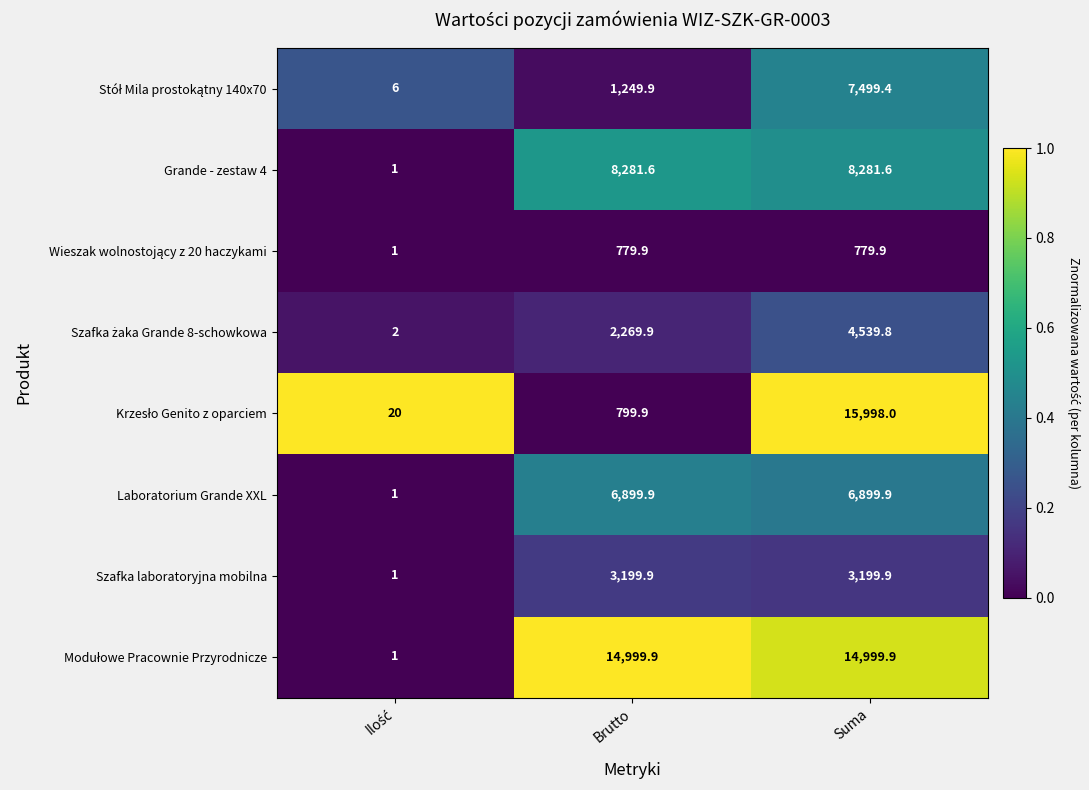

At which category is the sum across all series the highest?

Suma